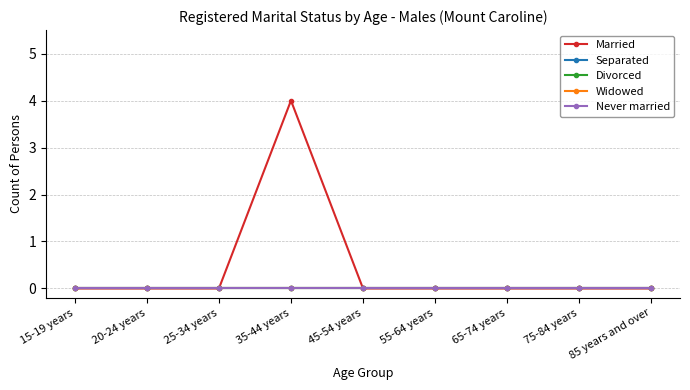

Reading right to left, list all the values displayed in this chart.

Married: 0	0	0	0	0	4	0	0	0
Separated: 0	0	0	0	0	0	0	0	0
Divorced: 0	0	0	0	0	0	0	0	0
Widowed: 0	0	0	0	0	0	0	0	0
Never married: 0	0	0	0	0	0	0	0	0